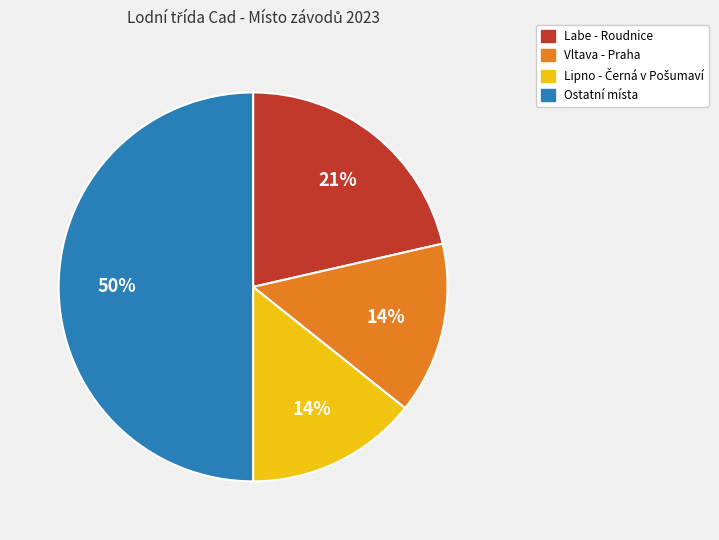

To the nearest percent, what is the difference between the largest and smallest slice percentages?

36%